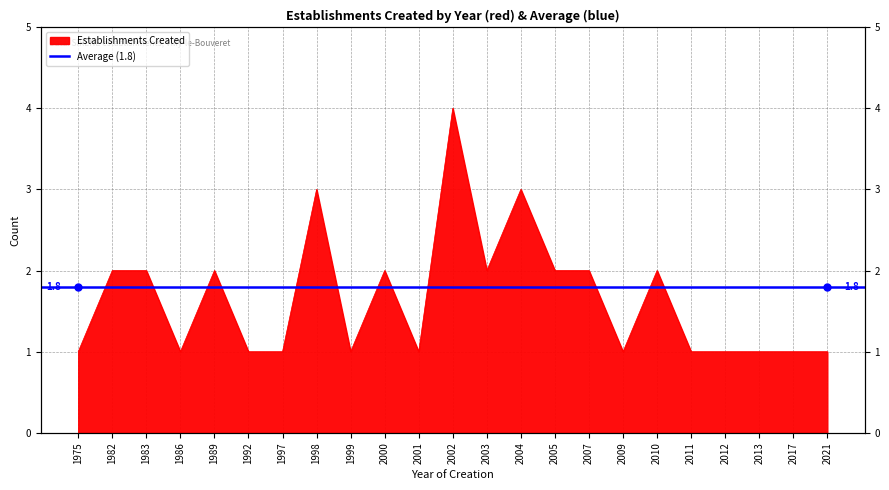

Reading left to right, extract all data points from this chart.

1975=1	1982=2	1983=2	1986=1	1989=2	1992=1	1997=1	1998=3	1999=1	2000=2	2001=1	2002=4	2003=2	2004=3	2005=2	2007=2	2009=1	2010=2	2011=1	2012=1	2013=1	2017=1	2021=1